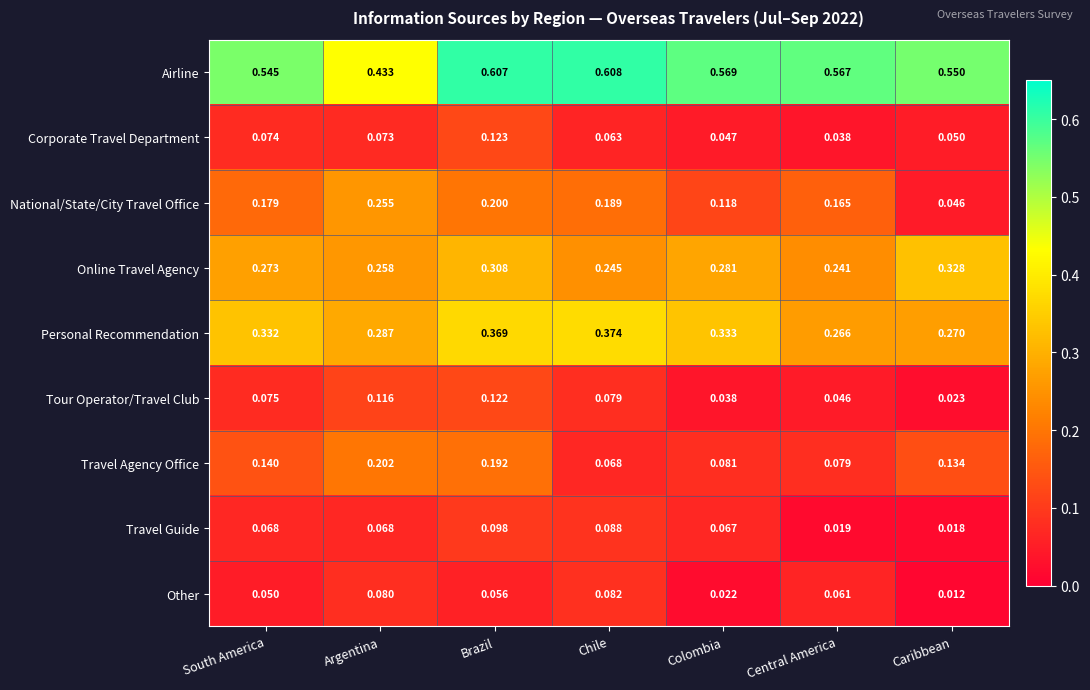

At which category is the sum across all series the highest?

Brazil